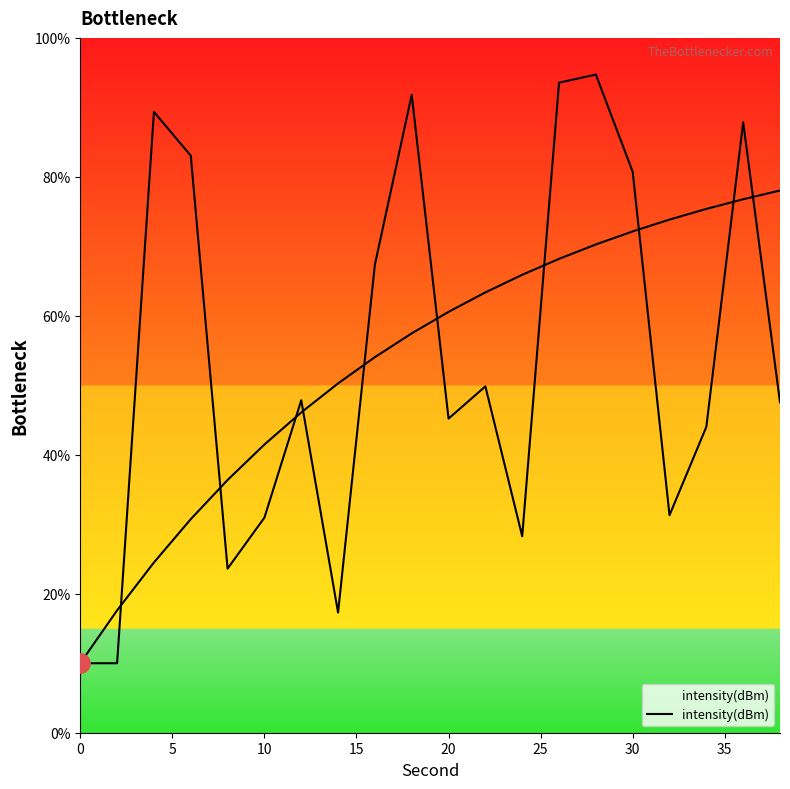

What is the sum of all values?

1074.4